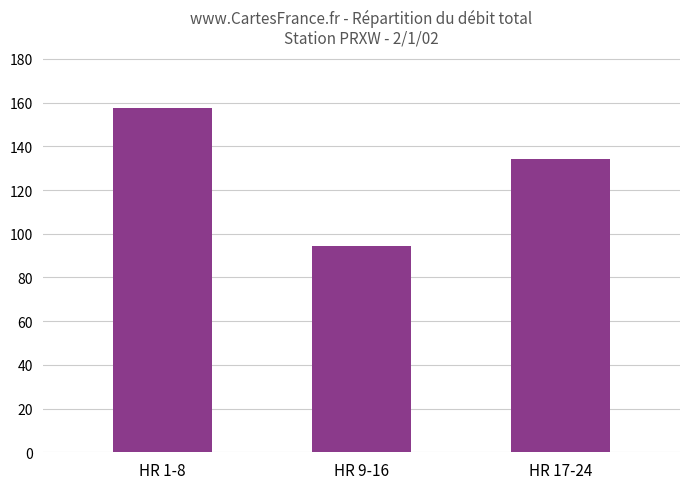

List the labels in order of value, smallest first.

HR 9-16, HR 17-24, HR 1-8